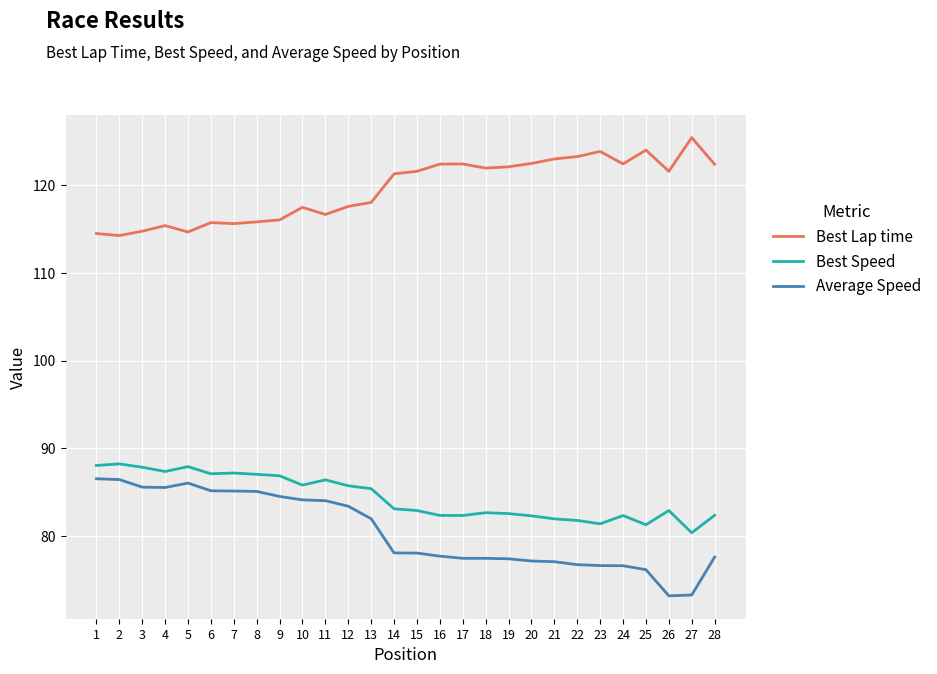

At which label does Best Lap time first exceed 121?

14